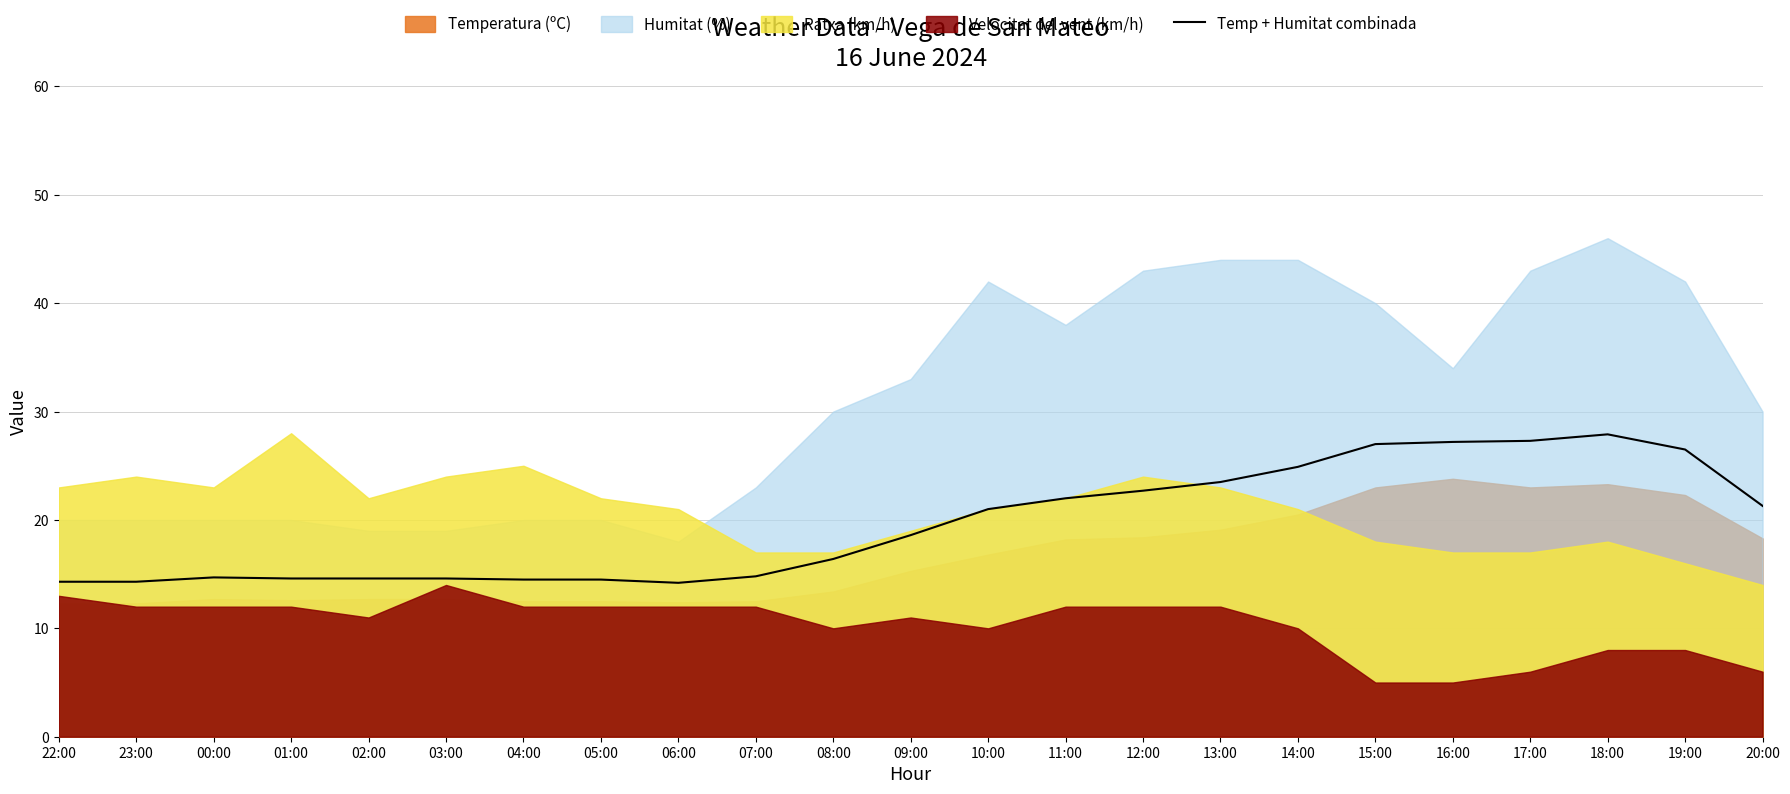

Which has a higher value, 04:00 or 10:00?

10:00